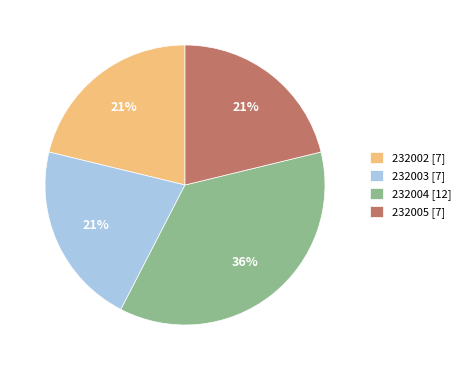

How many slices are in this pie chart?

4